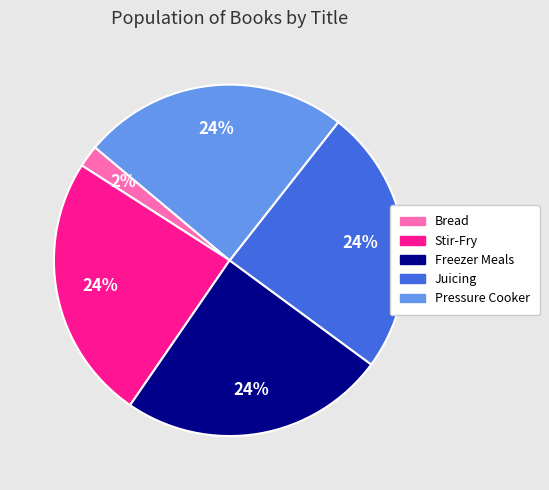

Is Freezer Meals the majority of the pie?

No